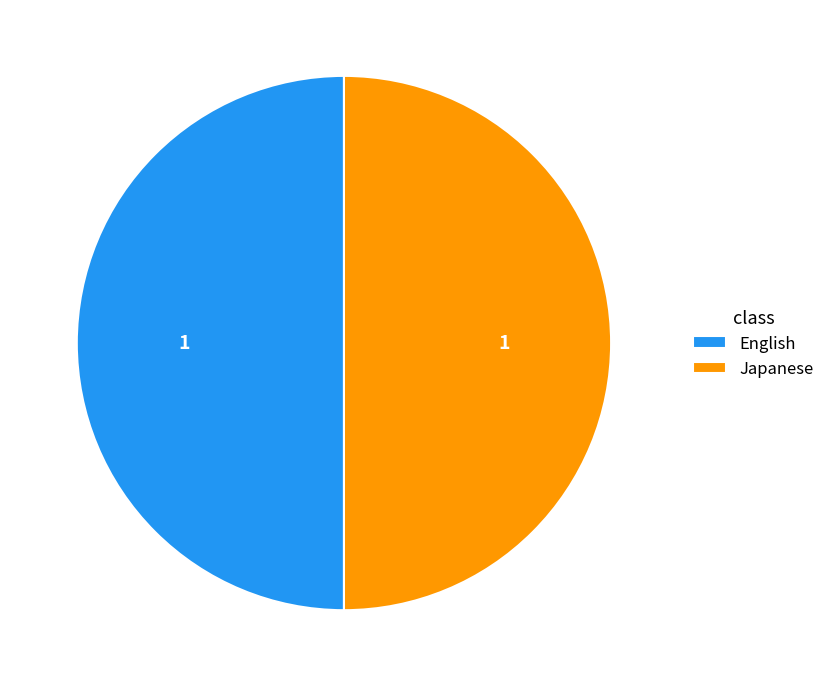

Is the sum of Japanese and English greater than half?

Yes